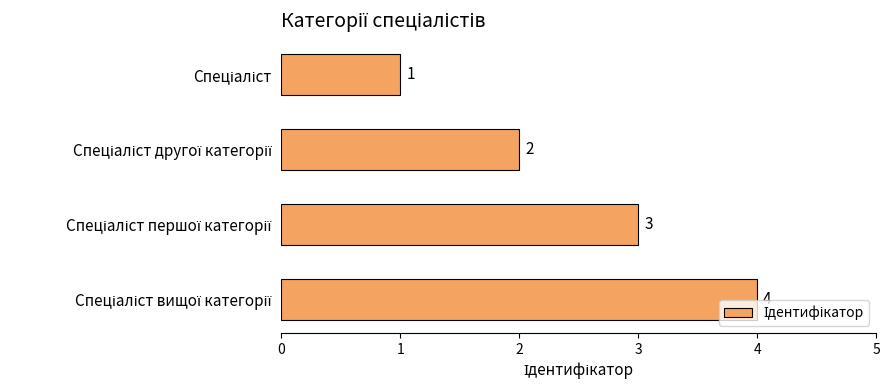

Count the values in the range 2 to 4.

3